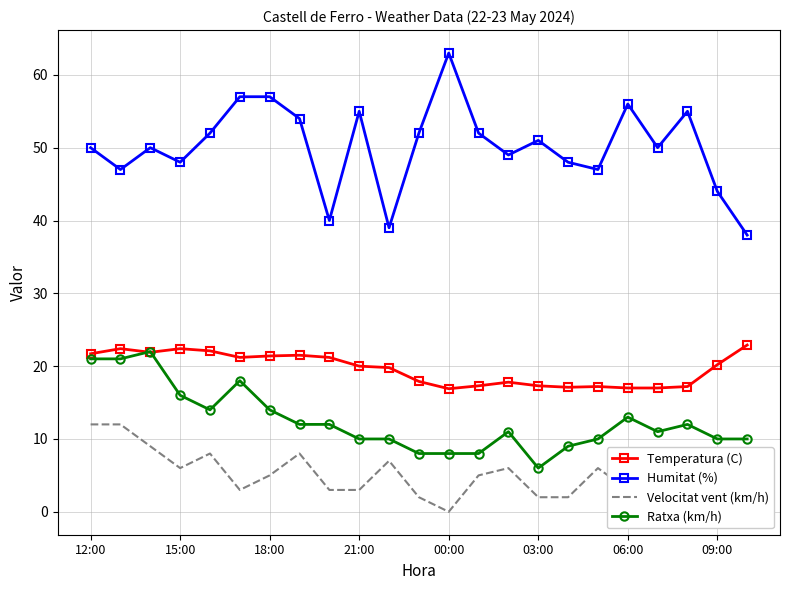

True or false: Humitat (%) and Ratxa (km/h) cross at least once.

False